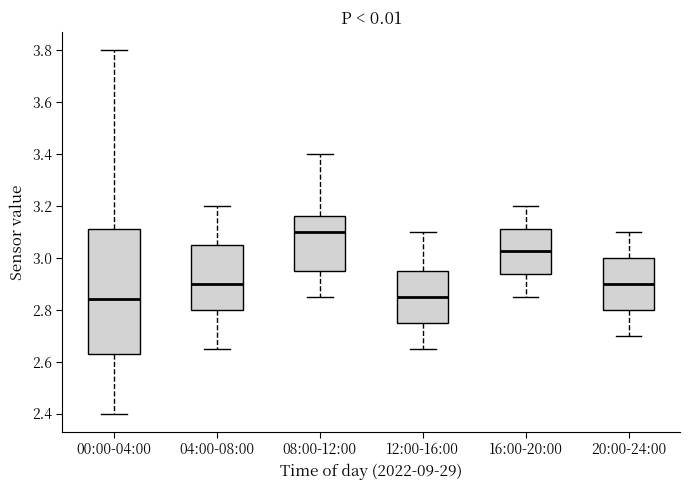

Which box is the tallest, from its lower edge to its upper edge?

00:00-04:00